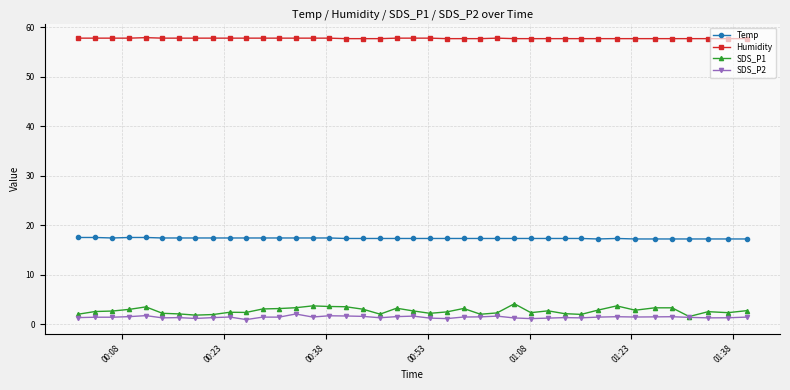

Which series has the widest spread of values?

SDS_P1